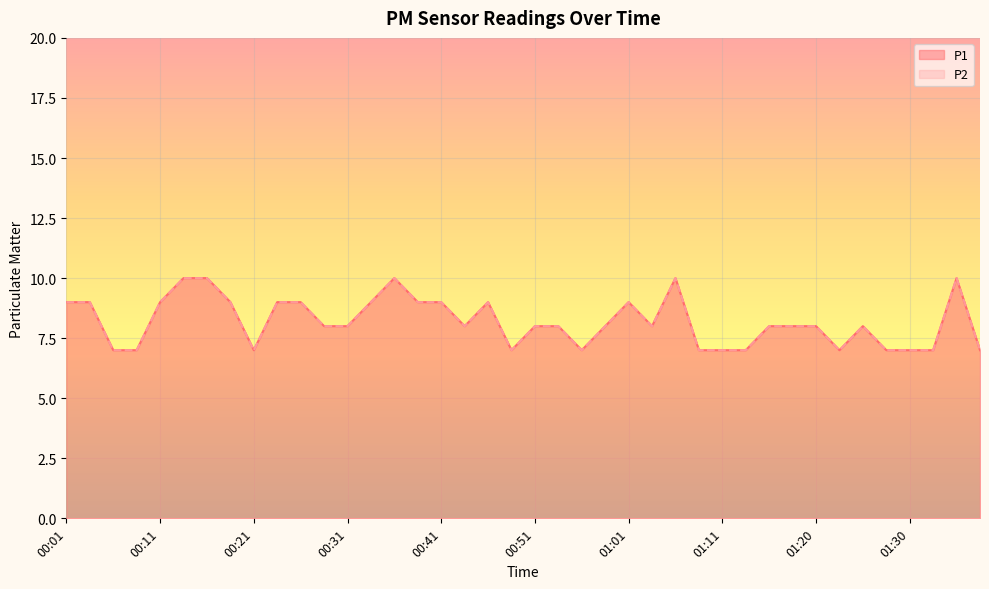

True or false: P2 and P1 intersect in this chart.

False